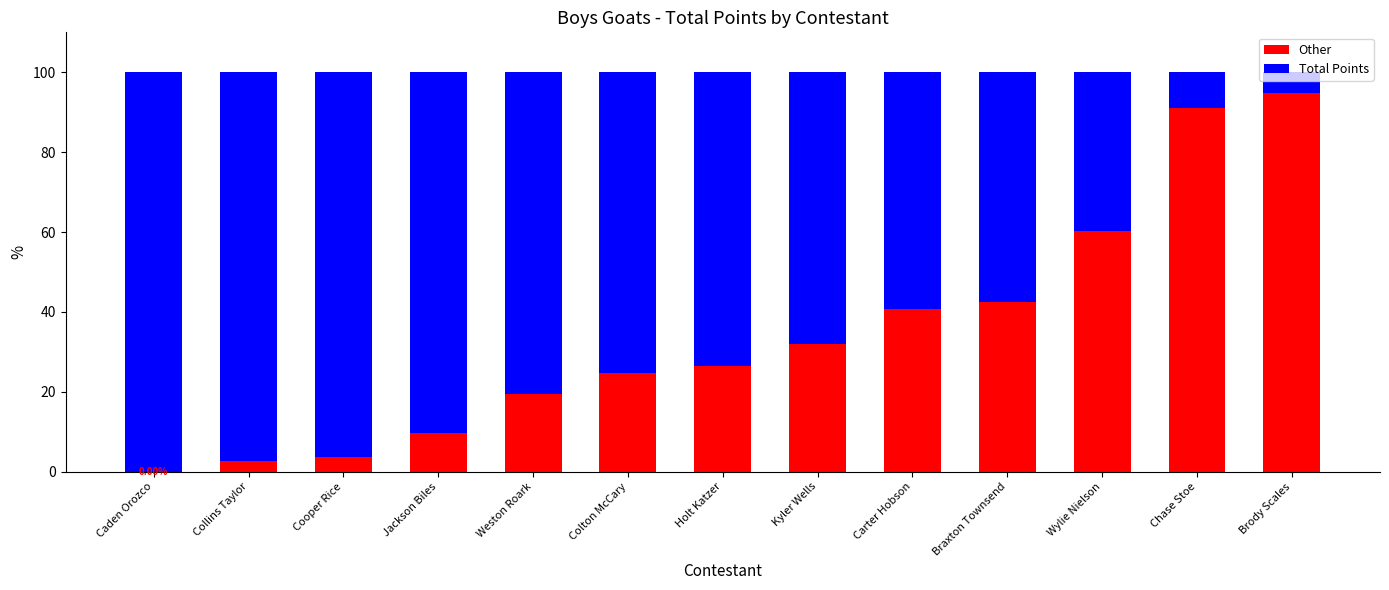

At which label is Other closest to 47?

Braxton Townsend